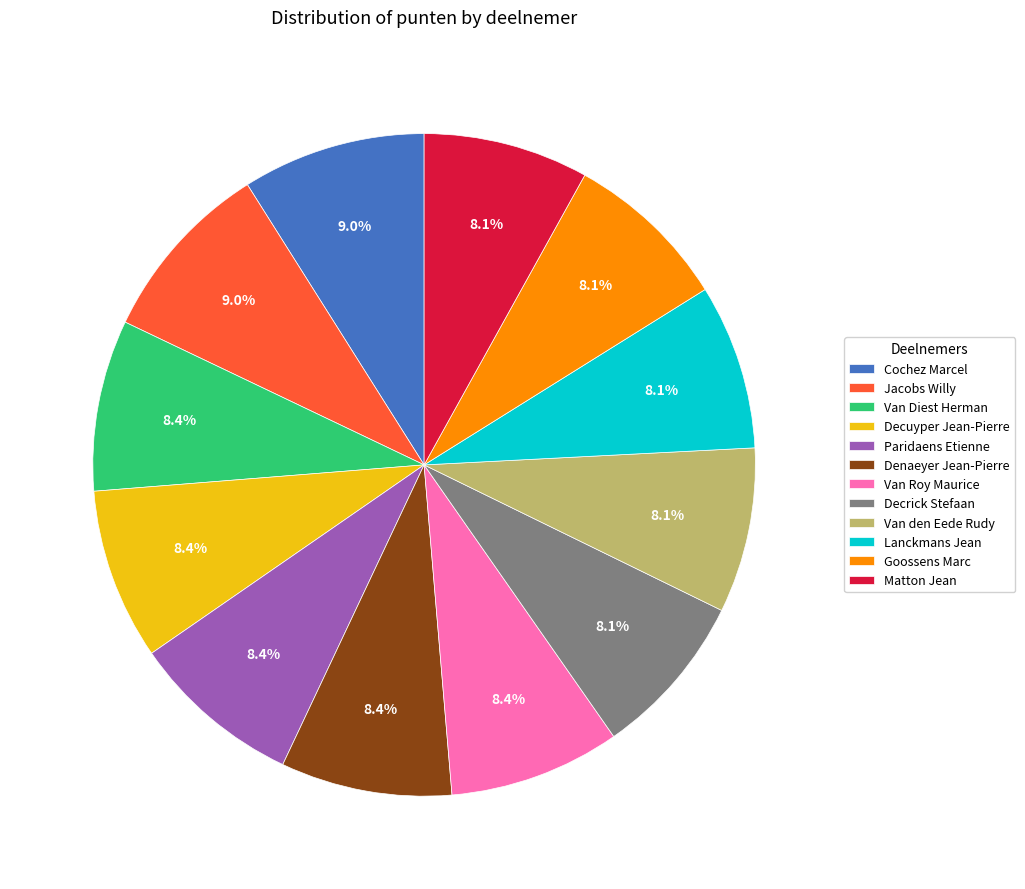

Does Decrick Stefaan represent more than half of the total?

No